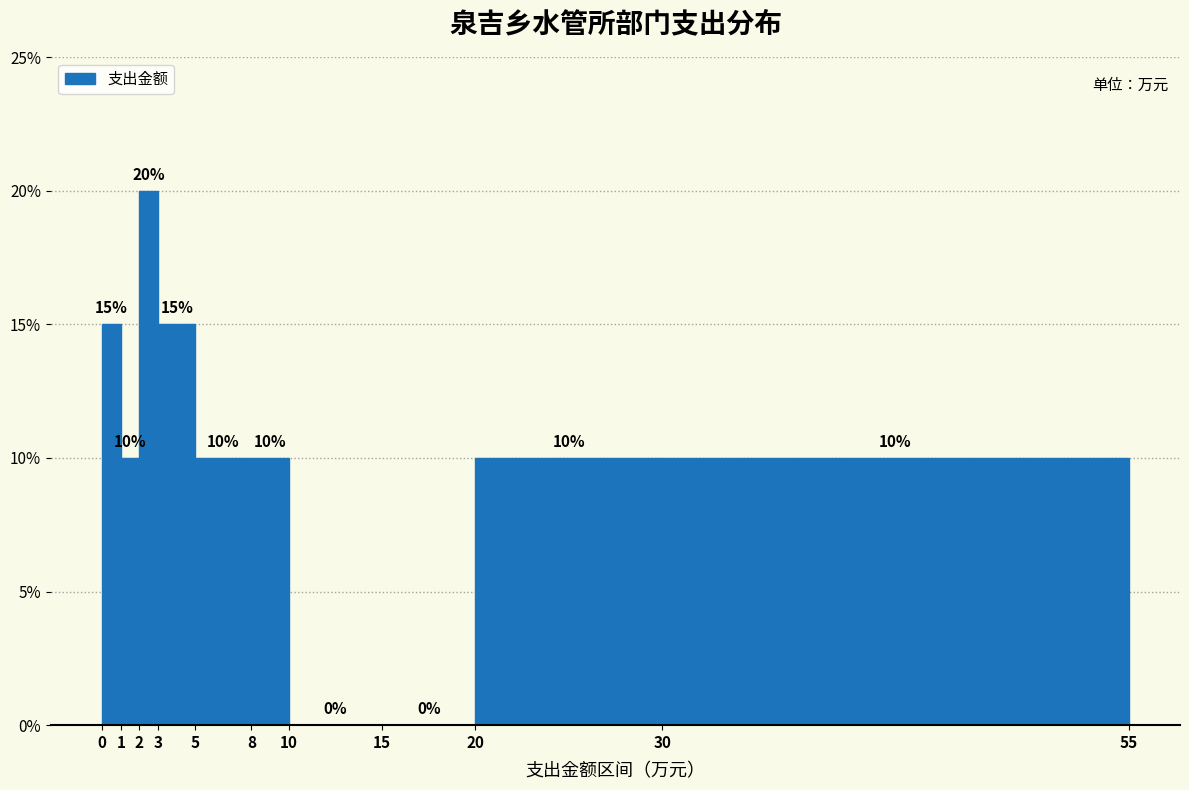

Reading left to right, list every bar in this chart as the range it spans on the x-axis followed by its height.

0 to 1: 15
1 to 2: 10
2 to 3: 20
3 to 5: 15
5 to 8: 10
8 to 10: 10
10 to 15: 0
15 to 20: 0
20 to 30: 10
30 to 55: 10